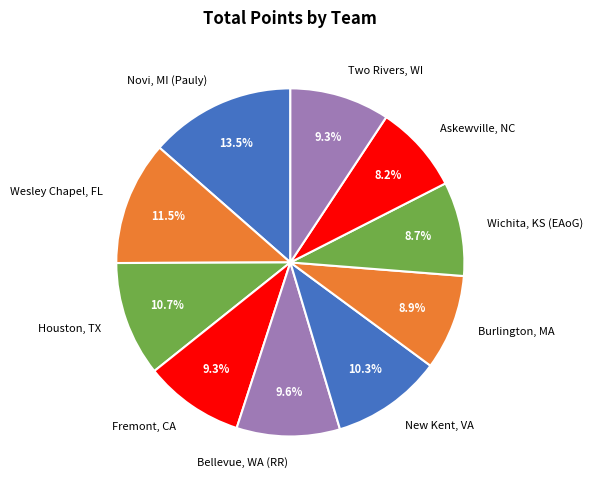

Which category has the smallest portion of the pie?

Askewville, NC